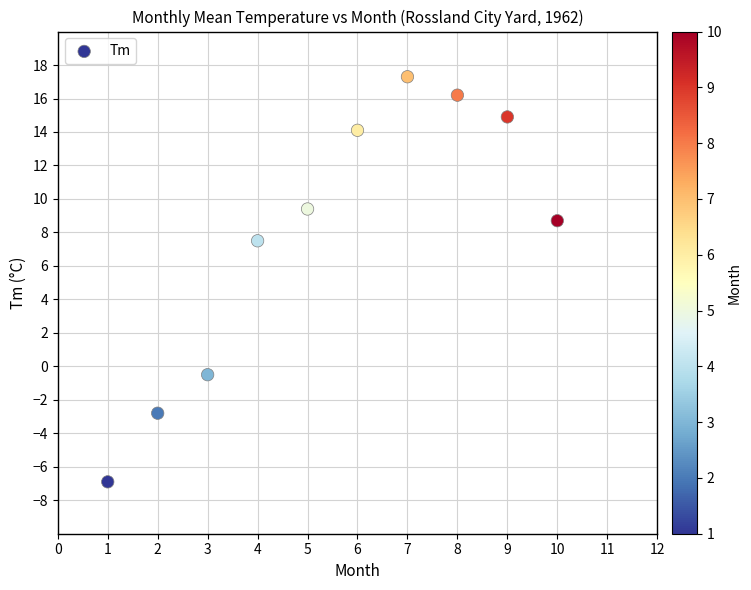

What is the range of X values (max minus min)?

9.0